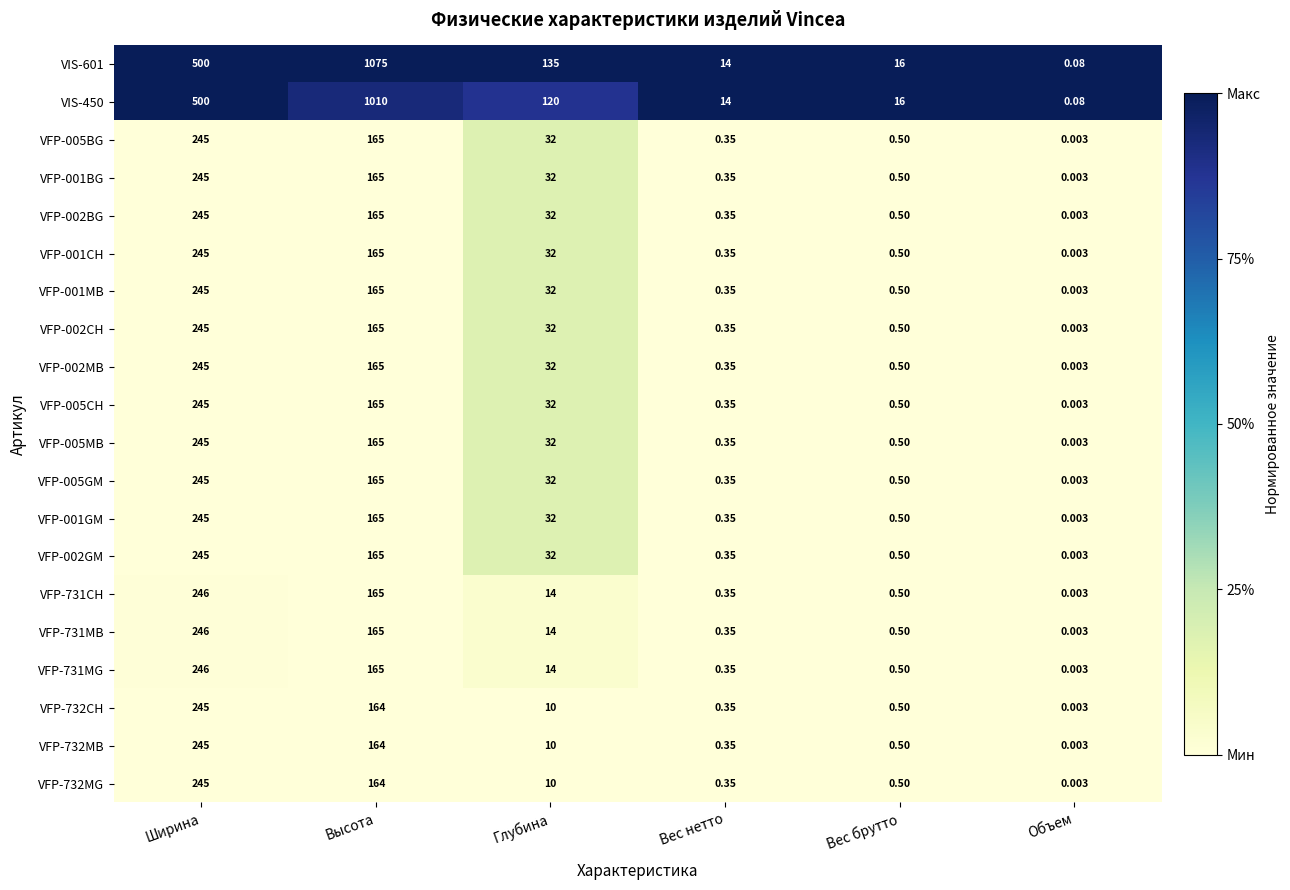

At how many categories does at least one series exceed 0?

6